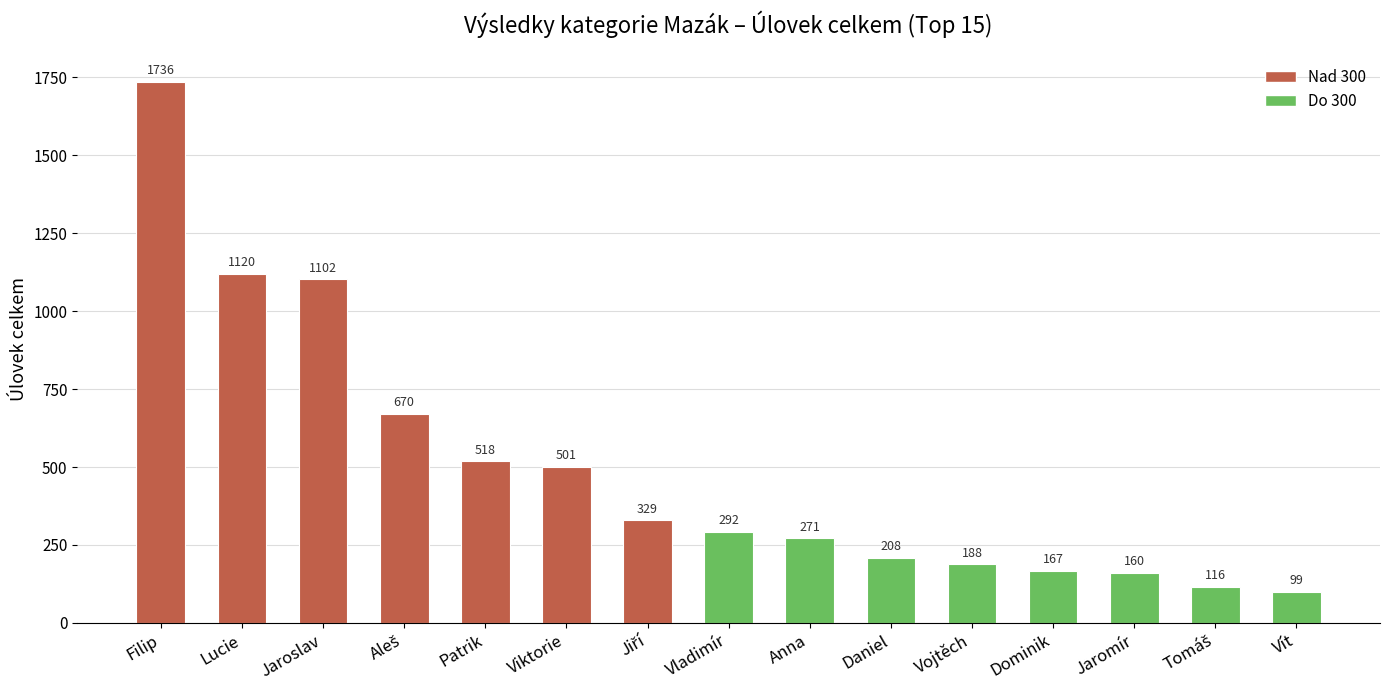

Reading left to right, list all the values displayed in this chart.

1736	1120	1102	670	518	501	329	292	271	208	188	167	160	116	99